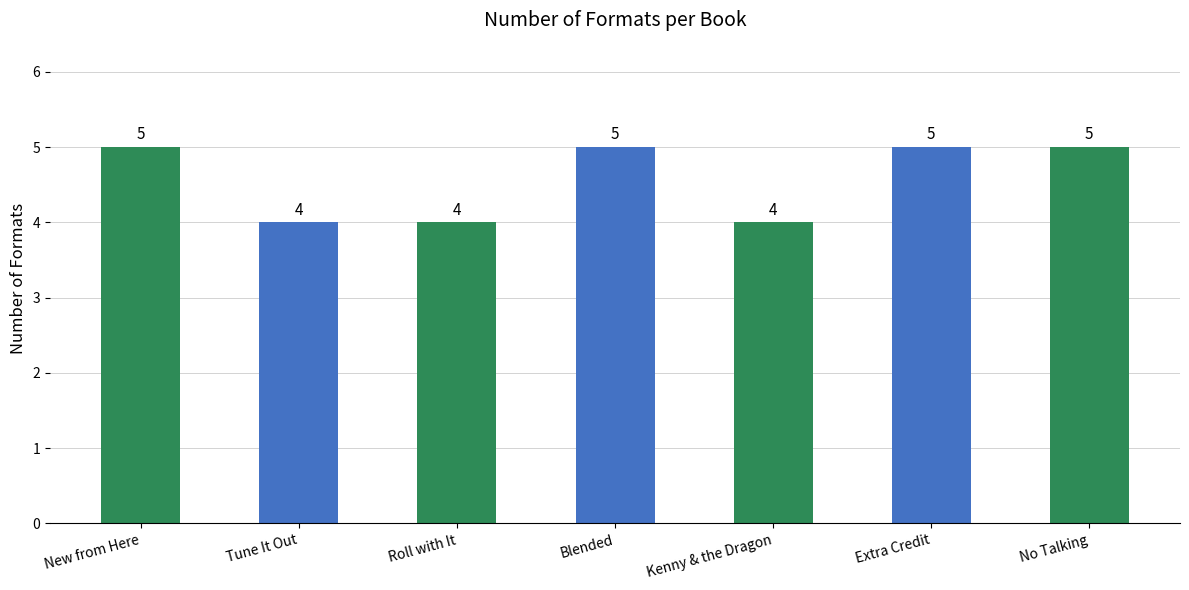

True or false: the data shows 5 at Blended.

True